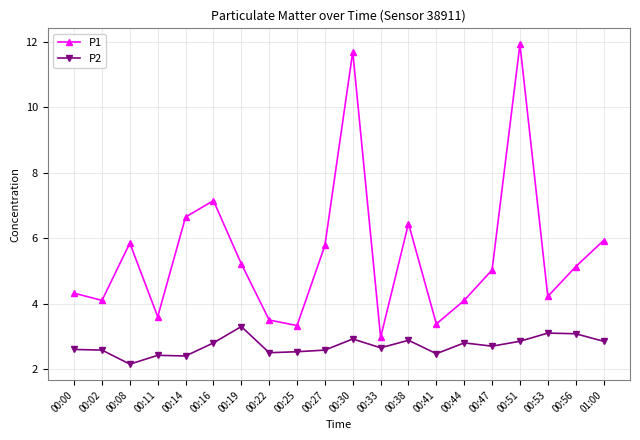

What is the value of the P2 point at the 1st from the left?

2.6